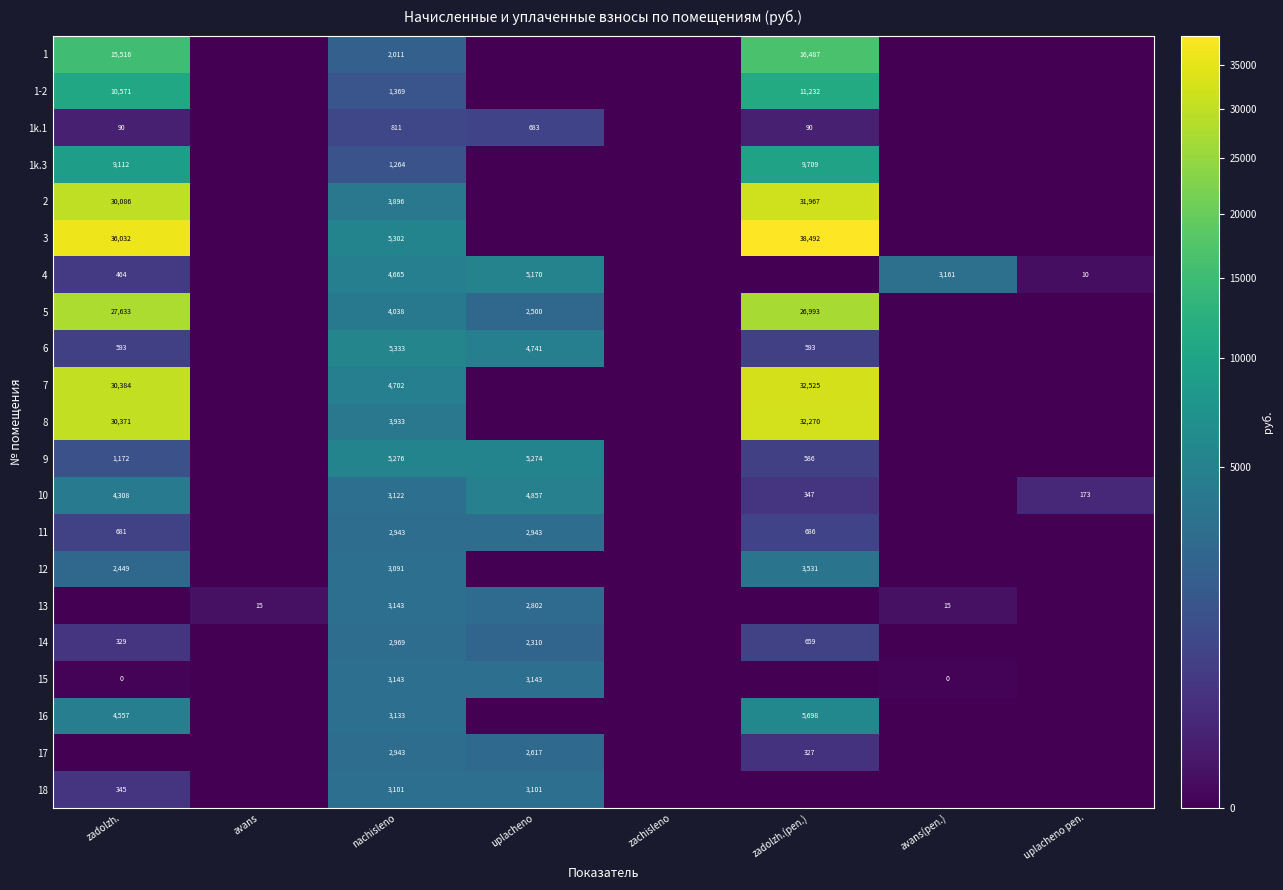

Count the number of data series in this chart.

21